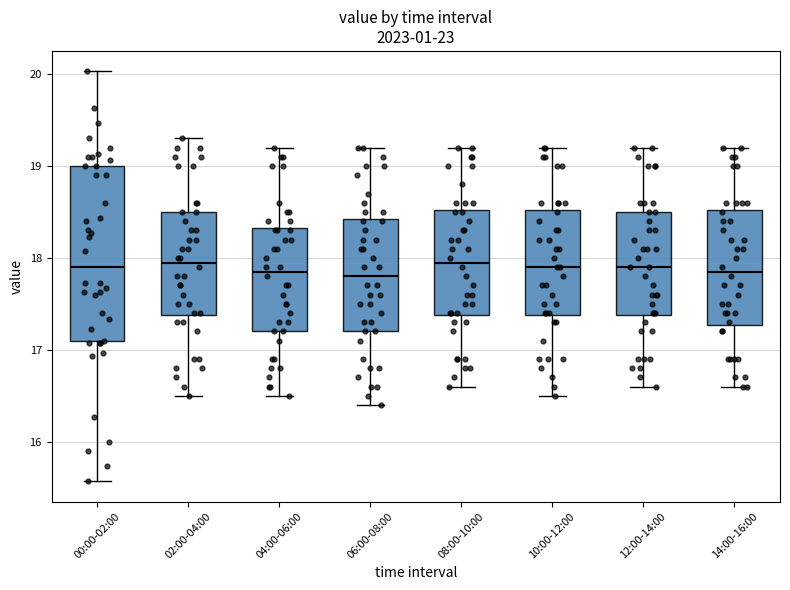

Which box is the tallest, from its lower edge to its upper edge?

00:00-02:00